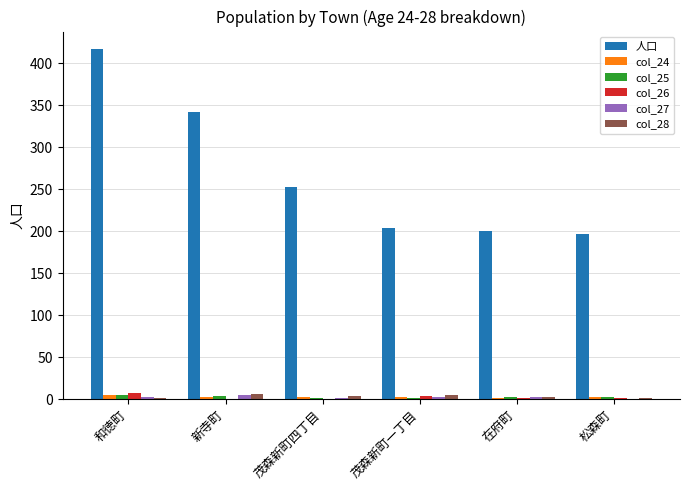

What are all the series names shown in the legend?

人口, col_24, col_25, col_26, col_27, col_28